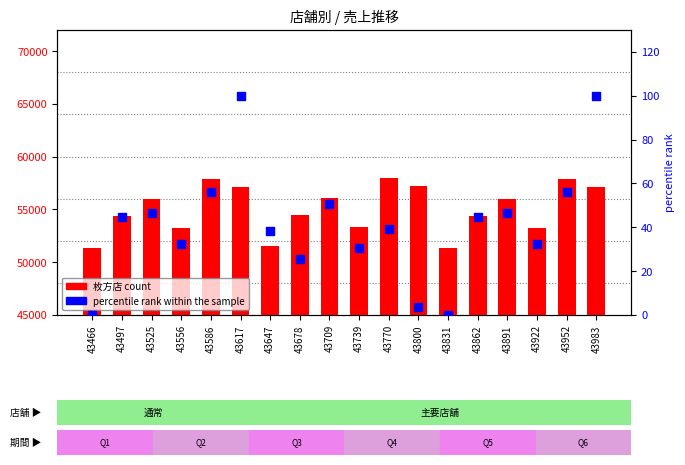

Is the value of percentile rank within the sample at 43678 greater than the value of 枚方店 (count) at 43831?

No